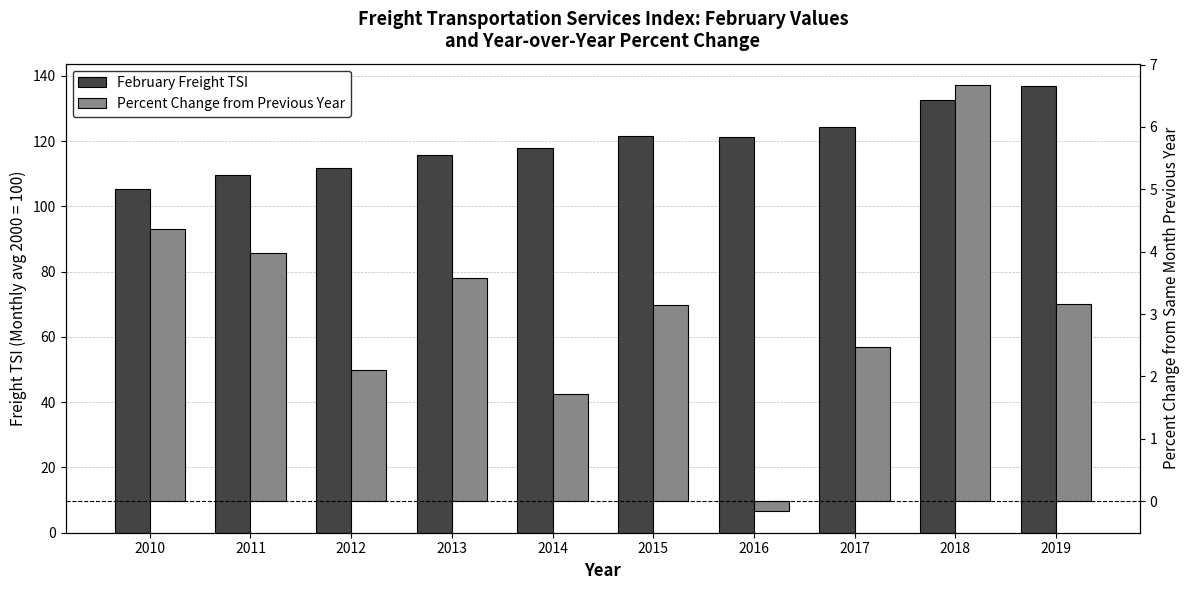

At which label is Percent Change from Previous Year closest to 3?

2015